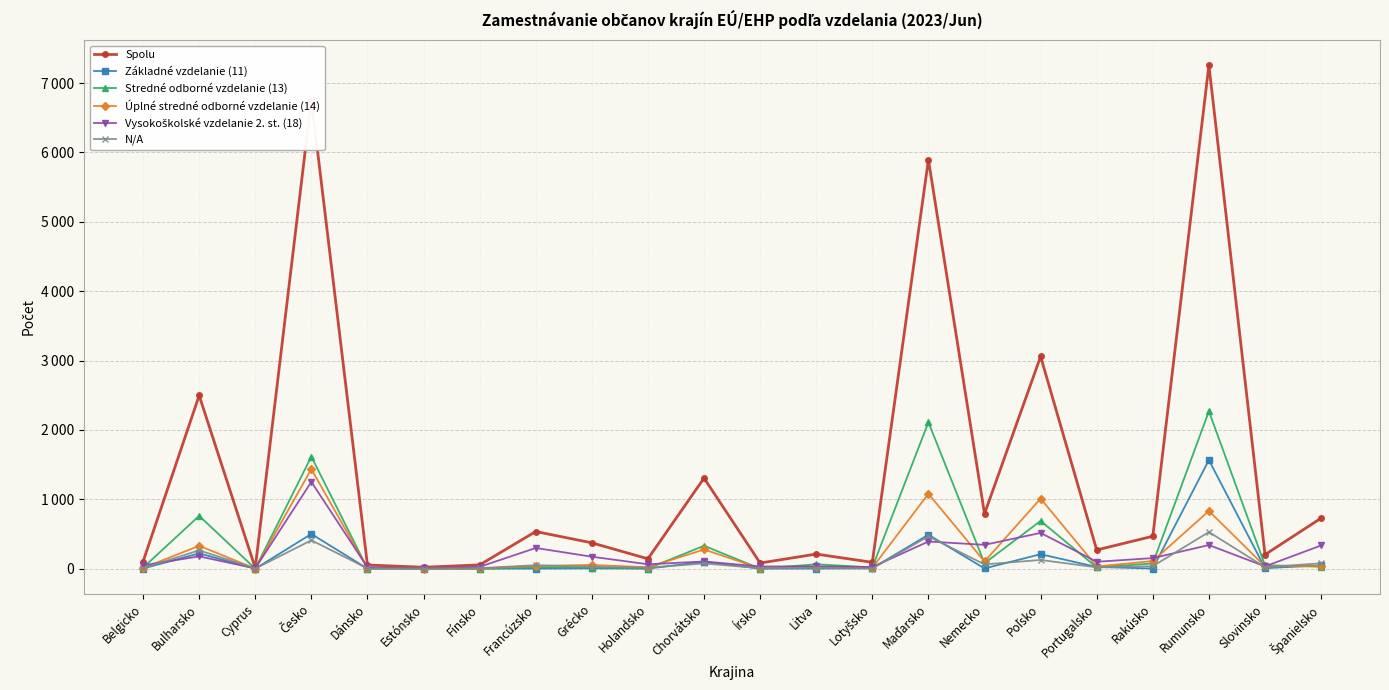

Is it true that Vysokoškolské vzdelanie 2. st. (18) equals 5 at Estónsko?

True